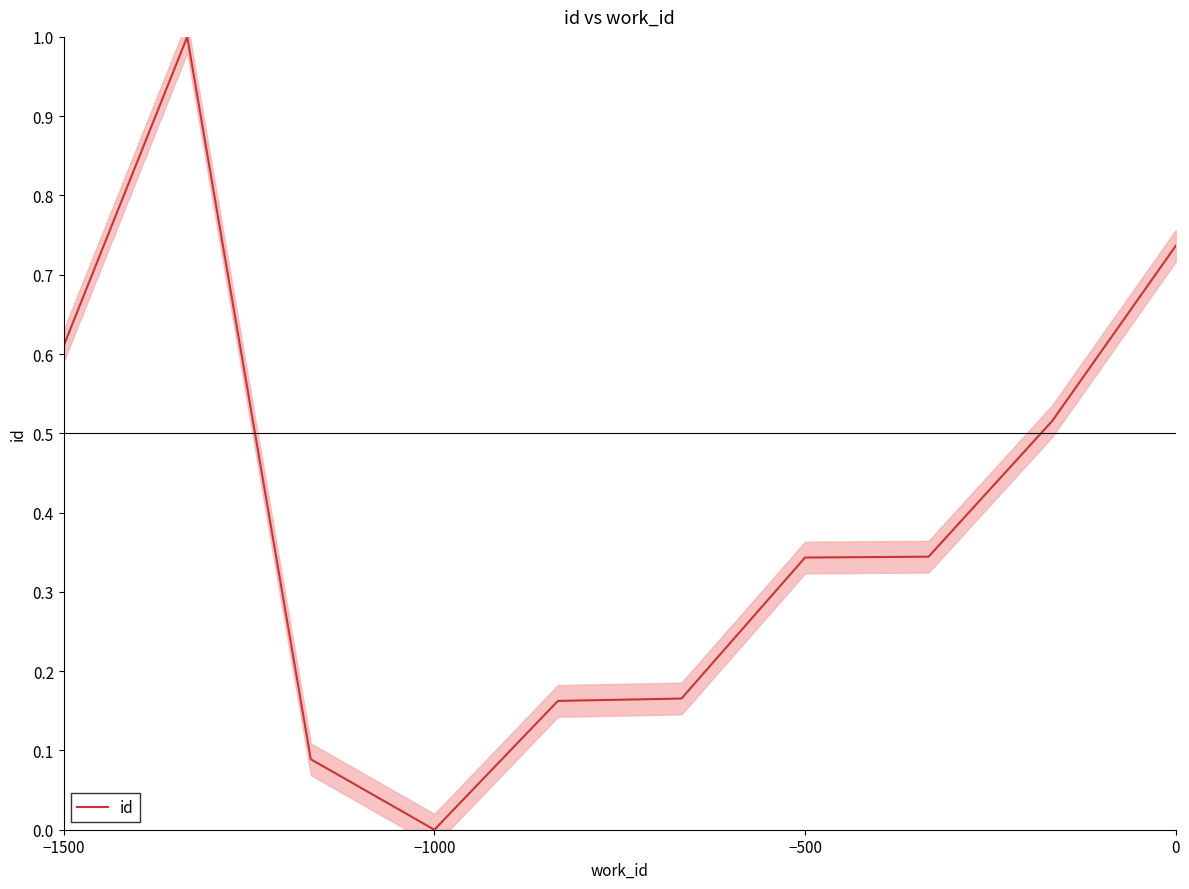

Is this an area chart (filled region under the line)?

No